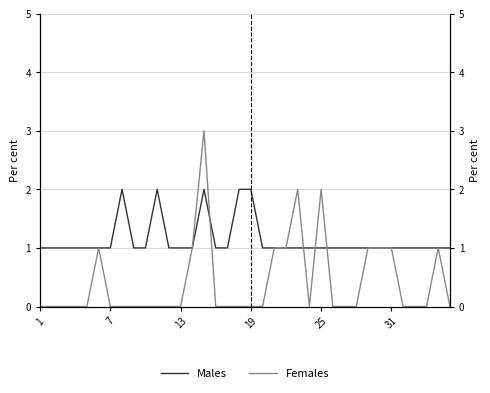

True or false: Males has a value of 1 at 31.

True